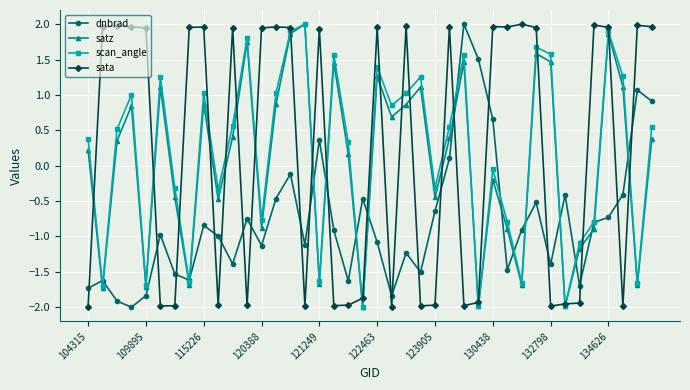

In satz, how many points are lower than both neighbors (excluding endpoints)?

13